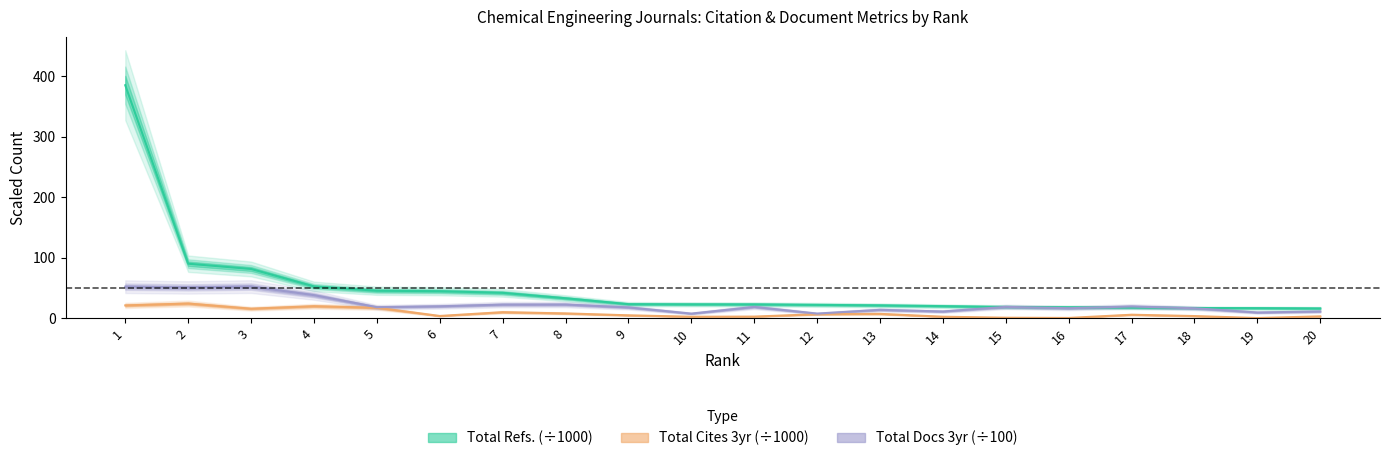

Between 20 and 7, which is larger?

7